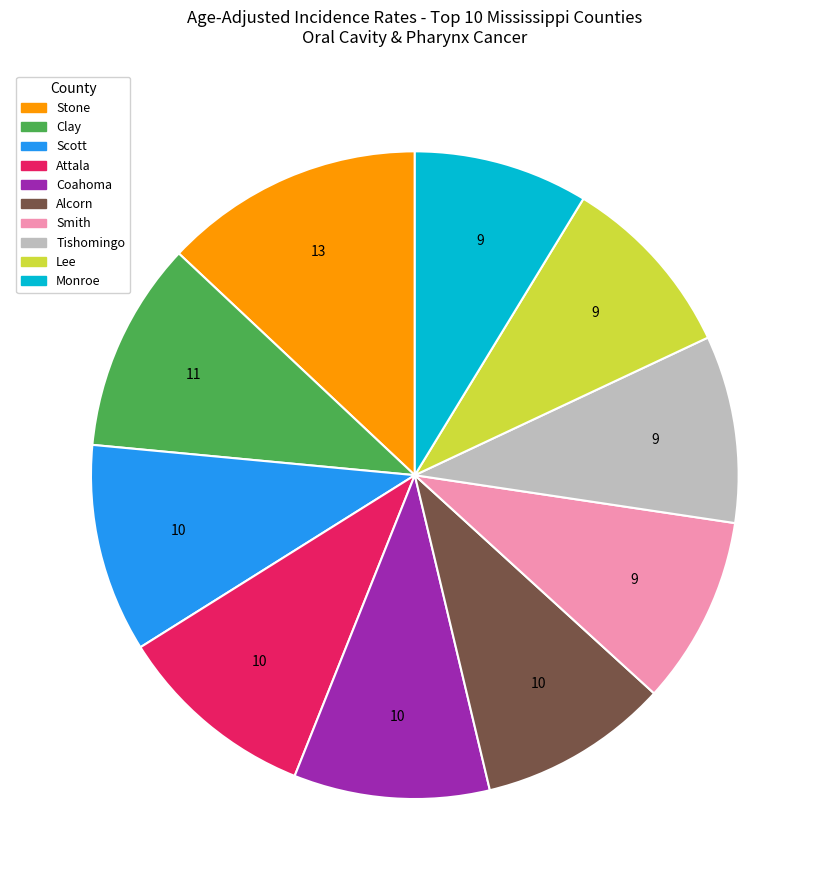

Is it true that Smith is 4% of the pie?

False